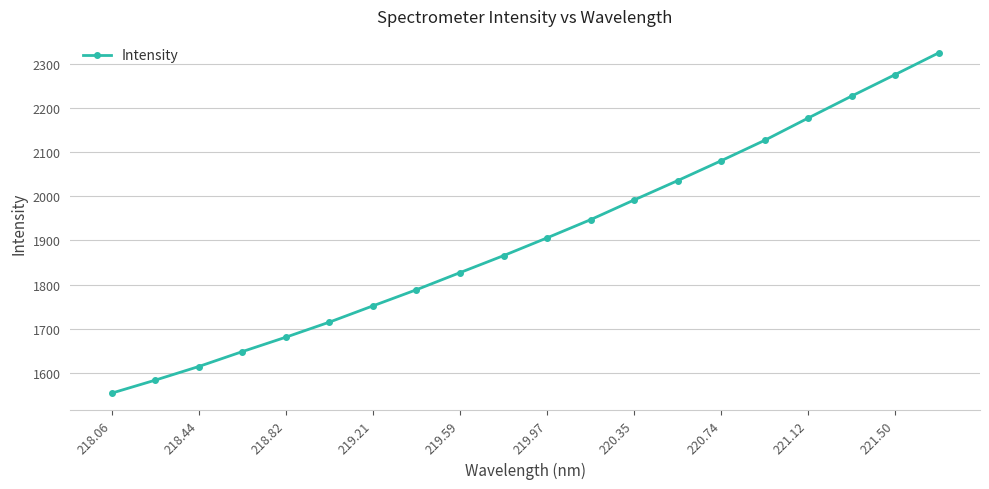

What is the maximum value shown in the chart?

2324.2